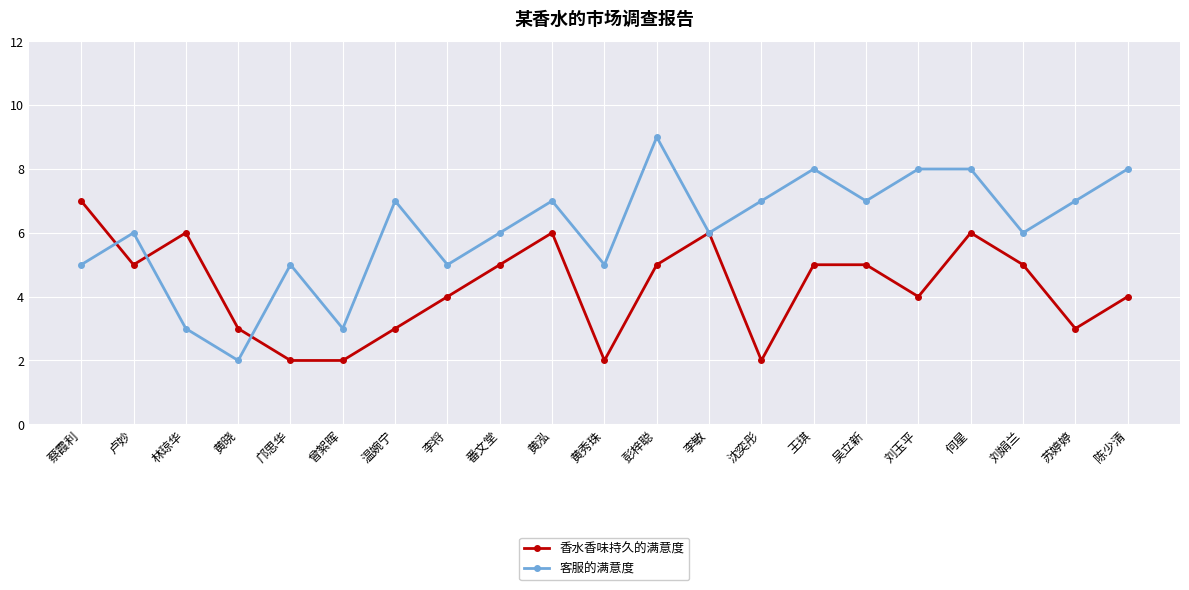

Rank the series by their average value, from lowest to highest.

香水香味持久的满意度, 客服的满意度